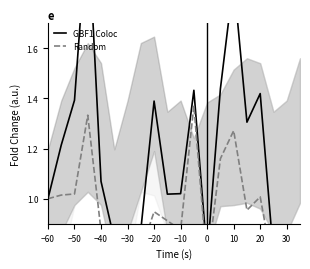

At which label does GBF1 Coloc first exceed 1?

−50